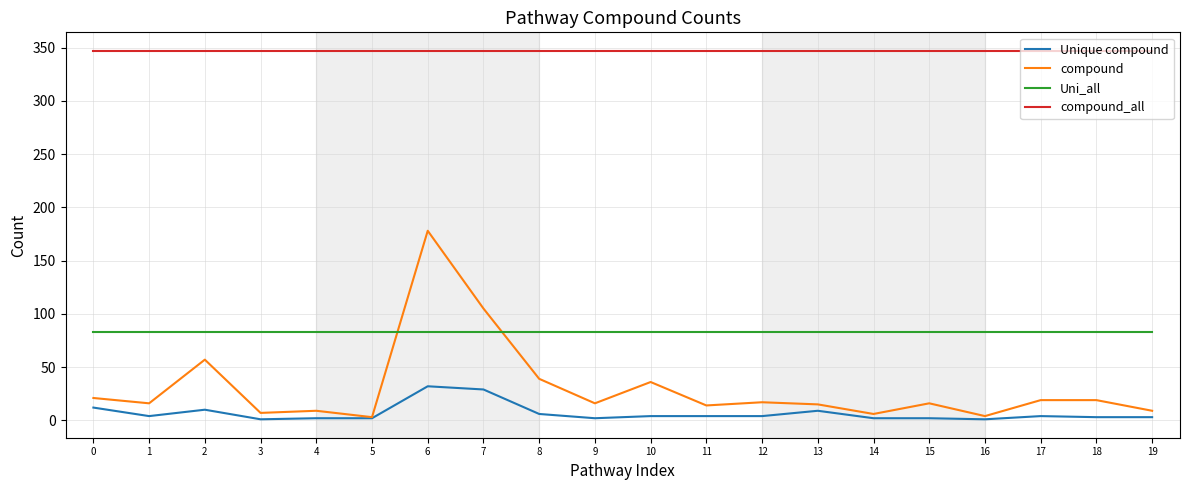

At how many categories does at least one series exceed 122?

20